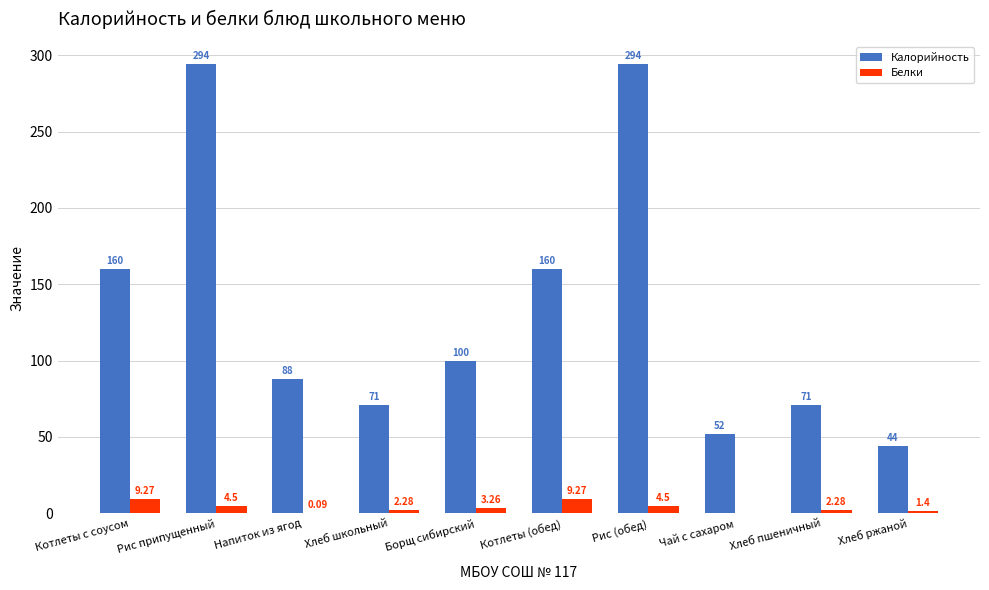

Read the Калорийность value at Котлеты с соусом.

160.0